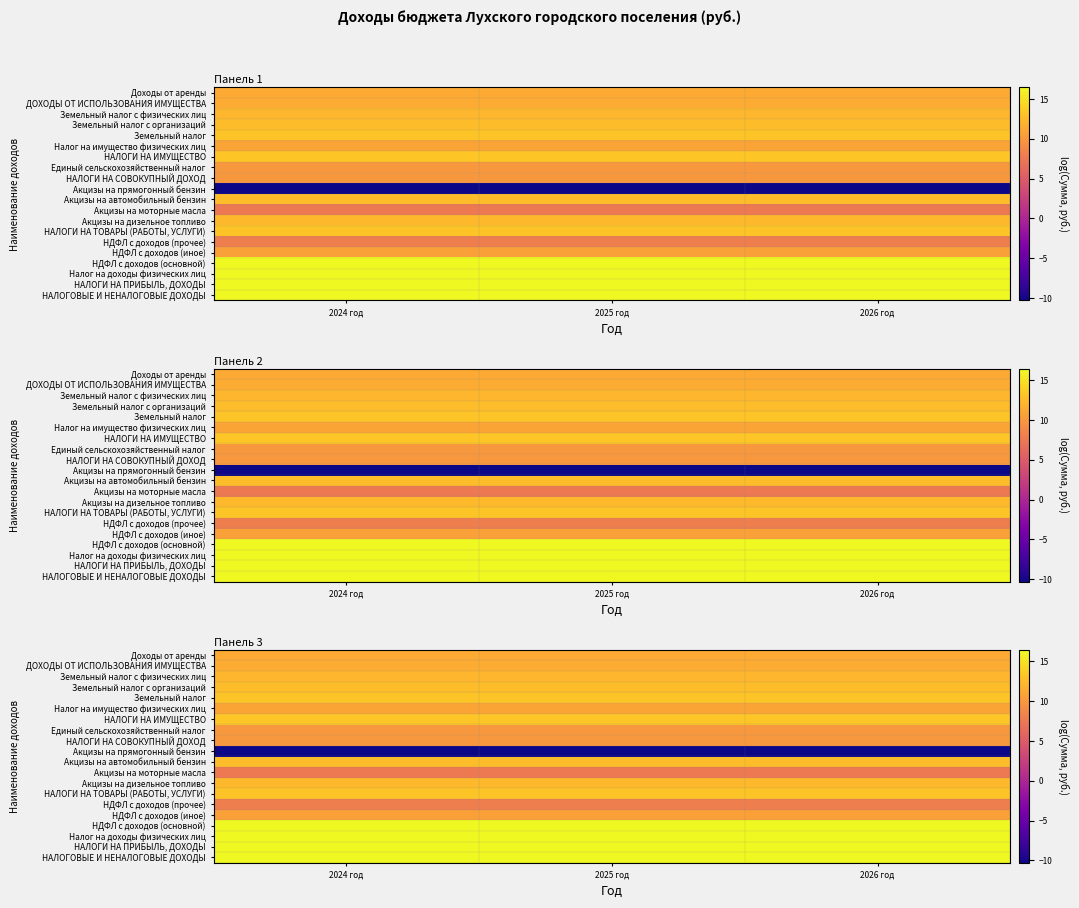

Which label corresponds to the smallest value in the chart?

2024 год